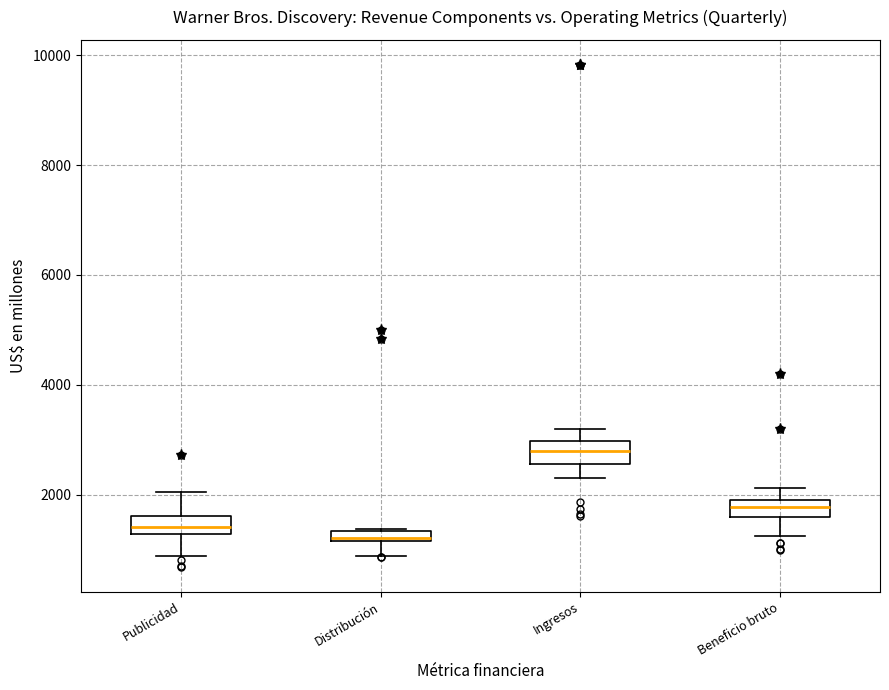

Where does the lower whisker of the box for Ingresos end on the y-axis? The values are not printed on the chart, so give them approximately, as read against the axis.

2400